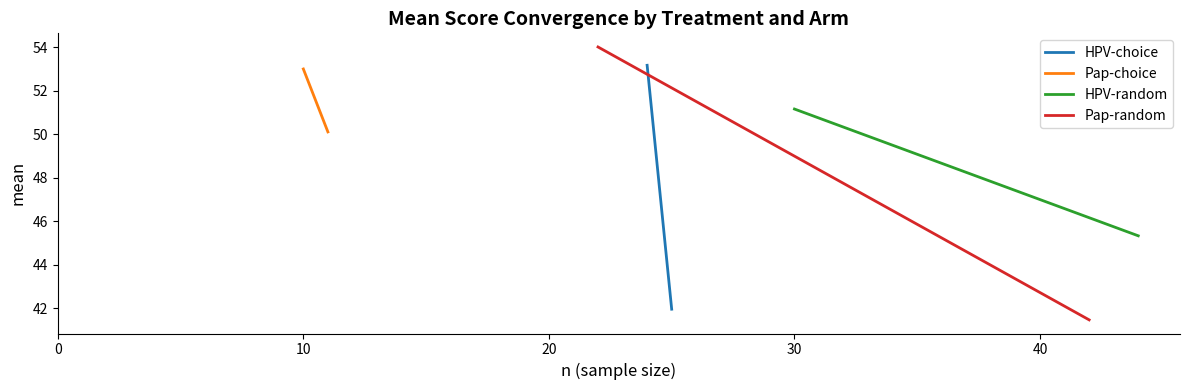

How many data points does each series have?

2